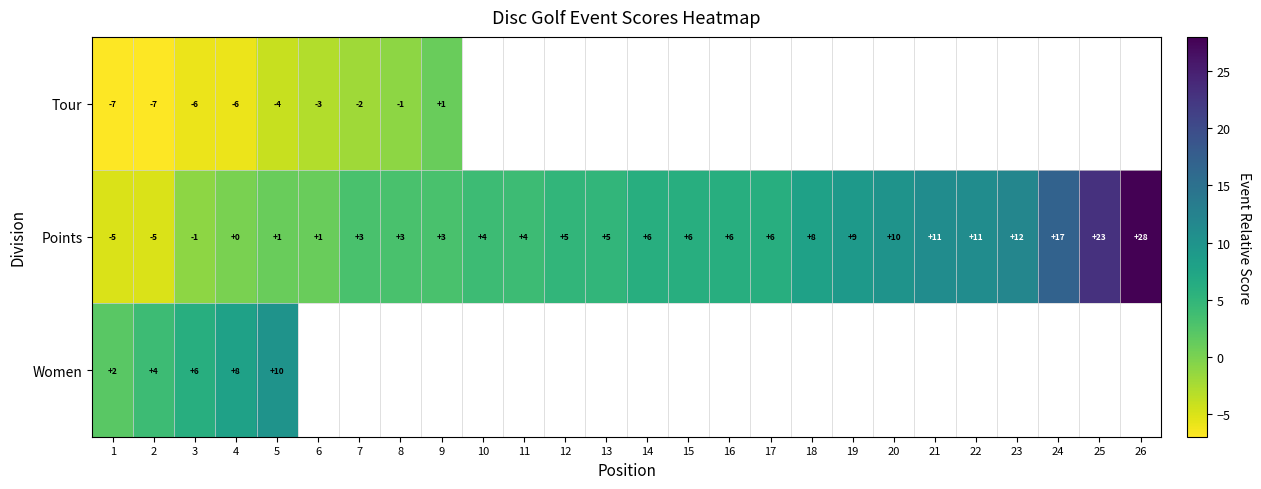

How many categories are shown in the chart?

26